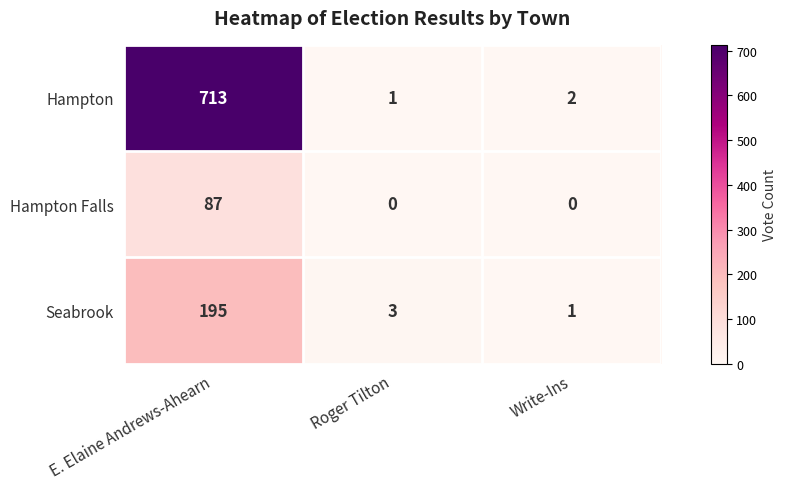

What is the greatest value displayed?

713